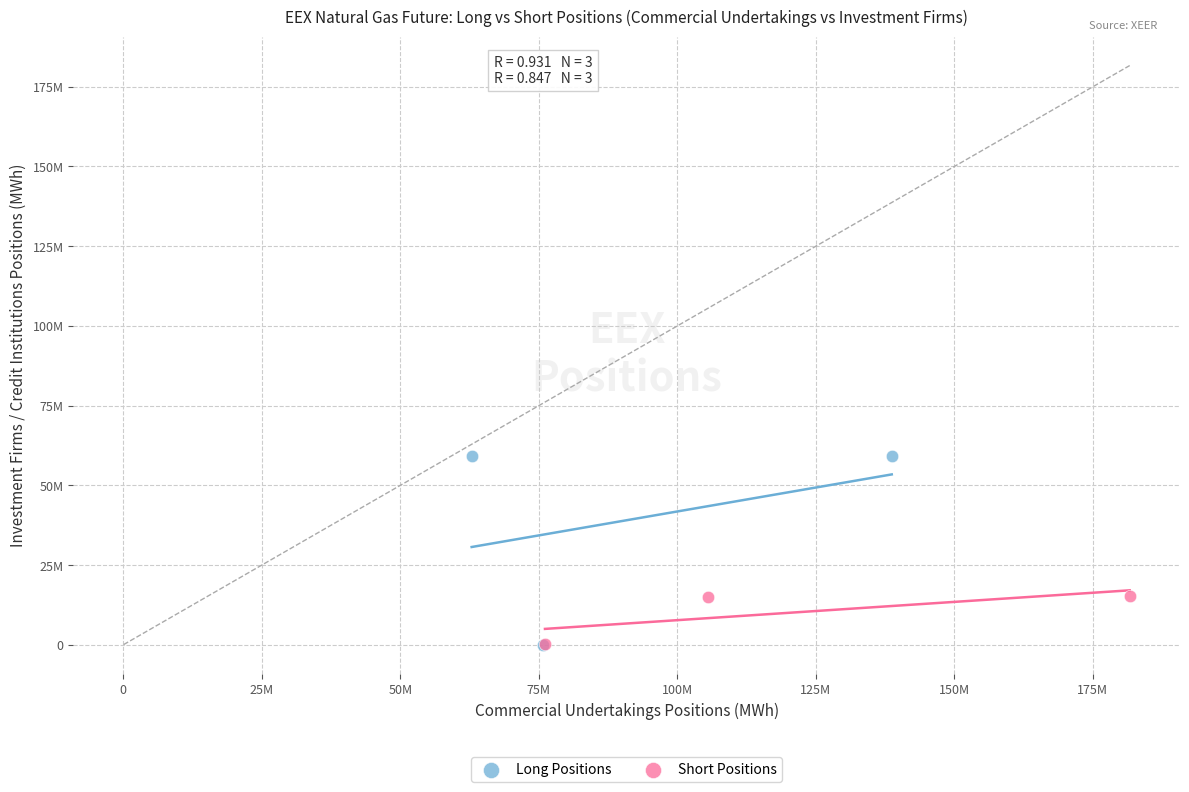

What are all the series names shown in the legend?

Long Positions, Short Positions